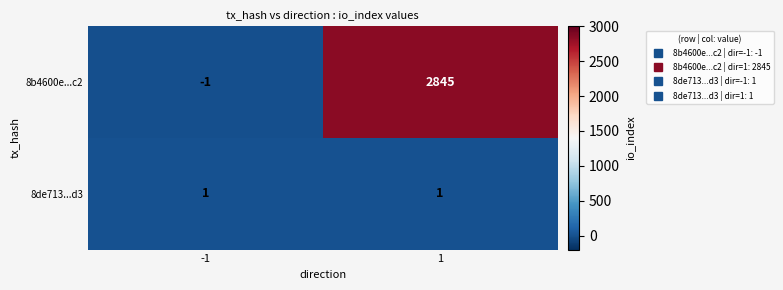

What is the total value across all series at 1?

2846